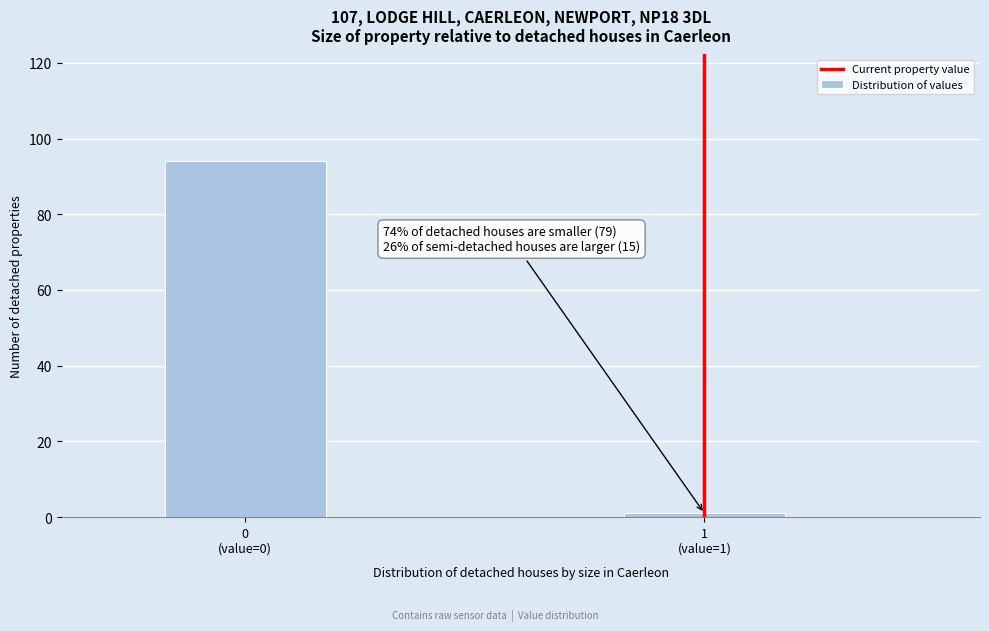

Reading left to right, what are all the values shown in this chart?

94	1